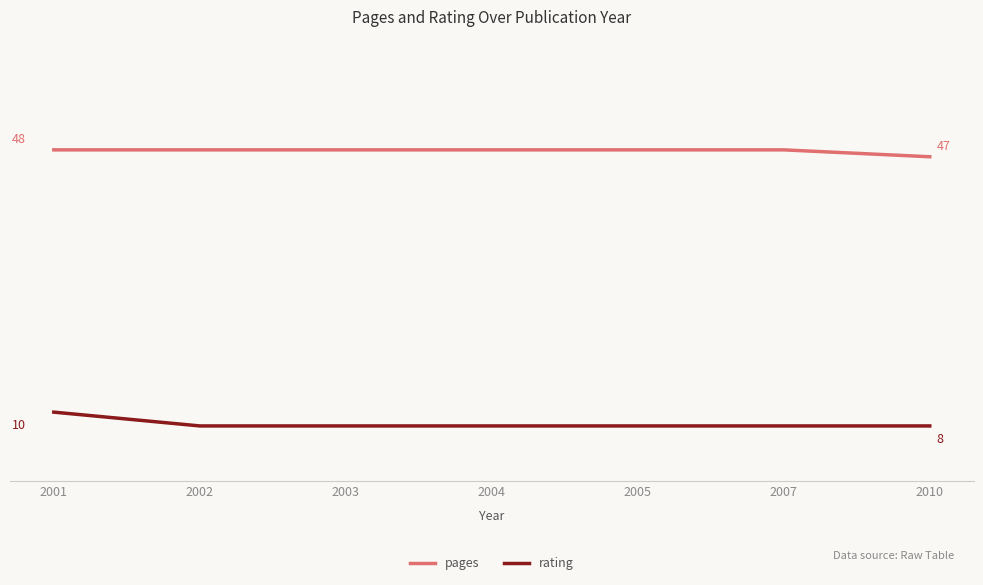

Is this an area chart (filled region under the line)?

No